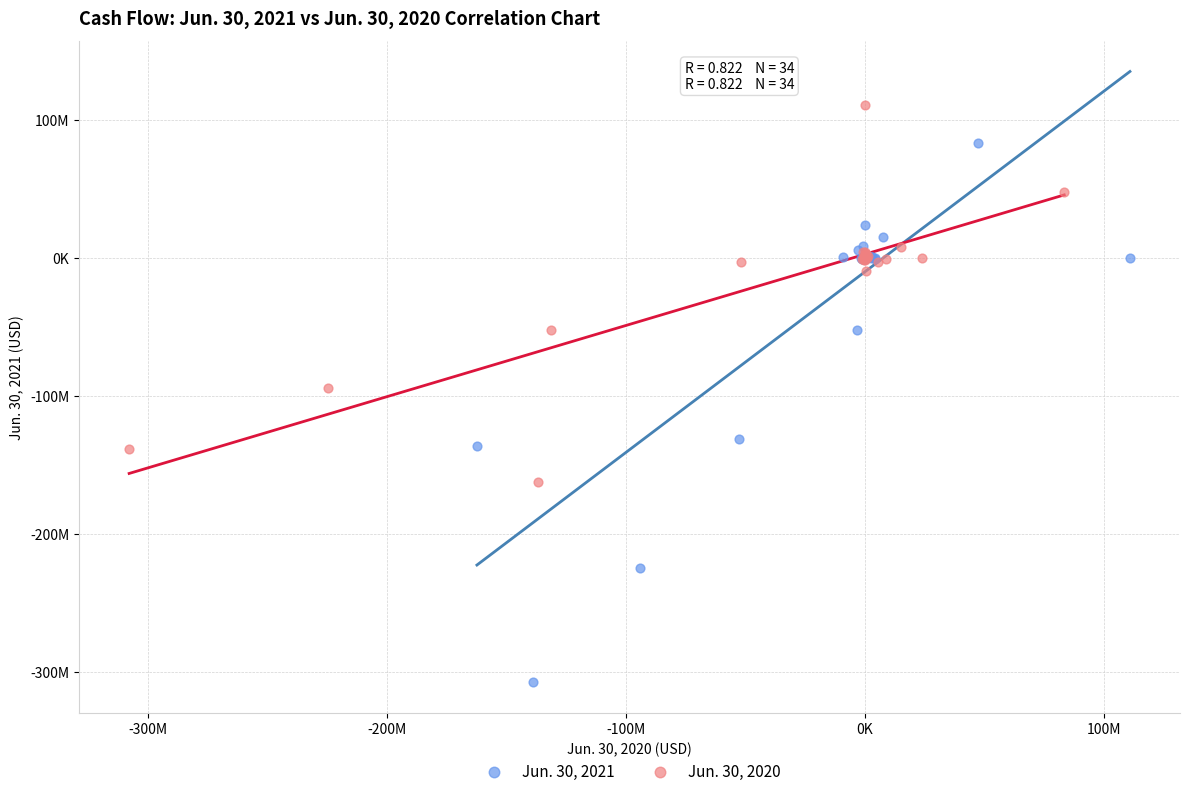

Which series contains the highest Y value?

Jun. 30, 2020